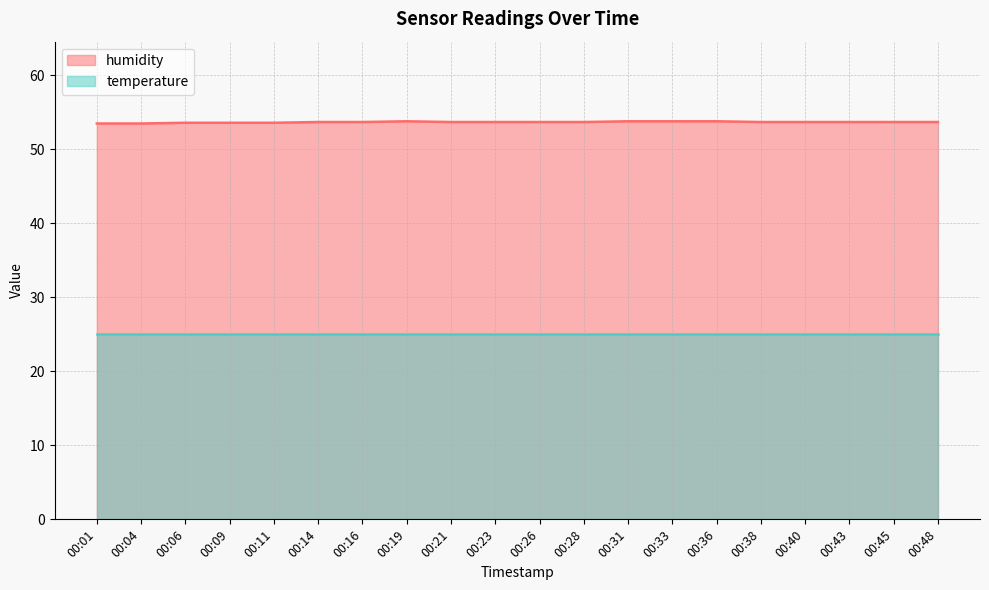

What is the sum of all values?

1073.7